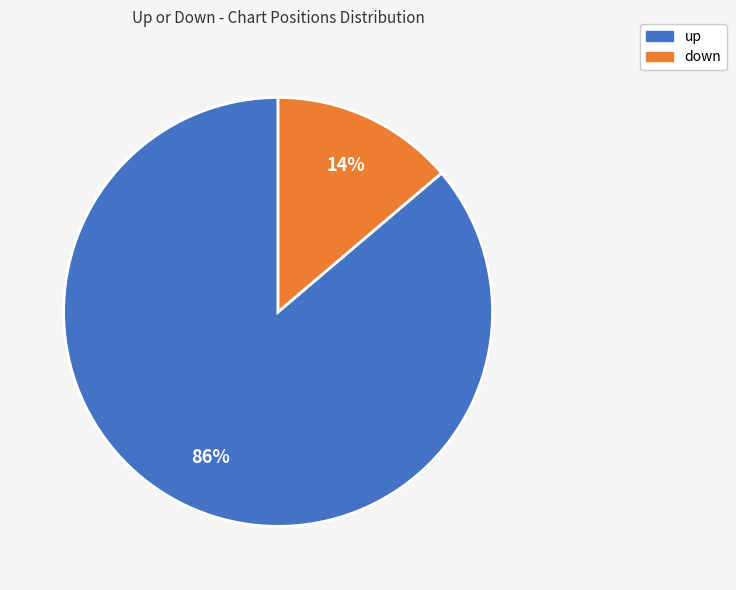

Combined, do up and down account for over 50%?

Yes